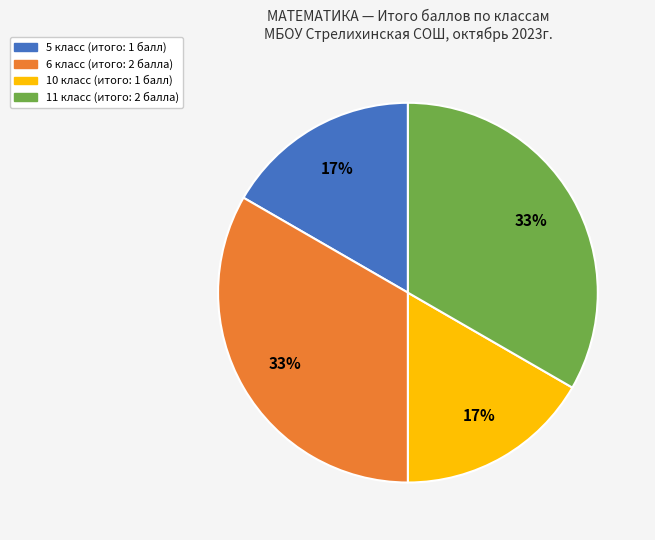

Does any single category account for the majority?

No